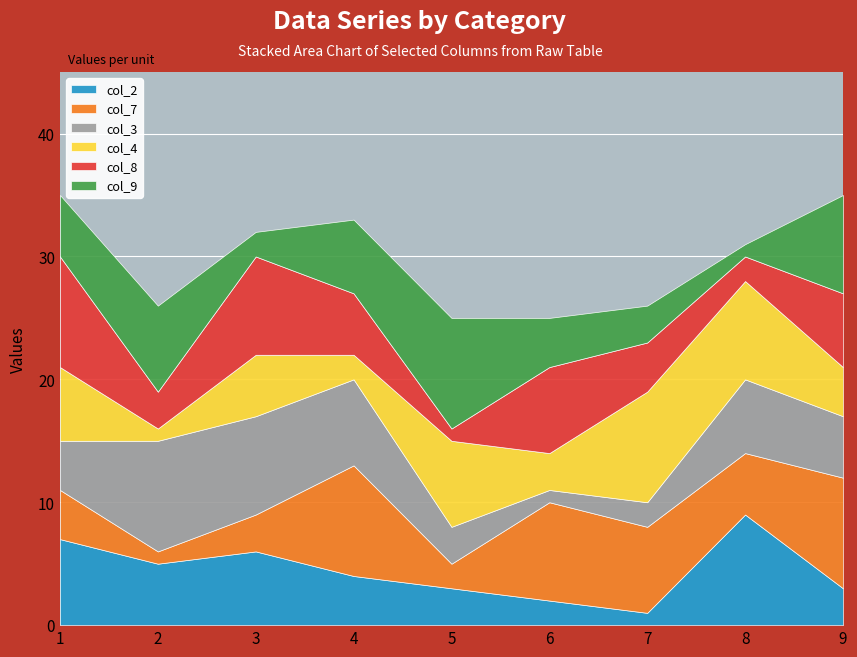

The value of col_7 at 1 is 4. True or false?

True